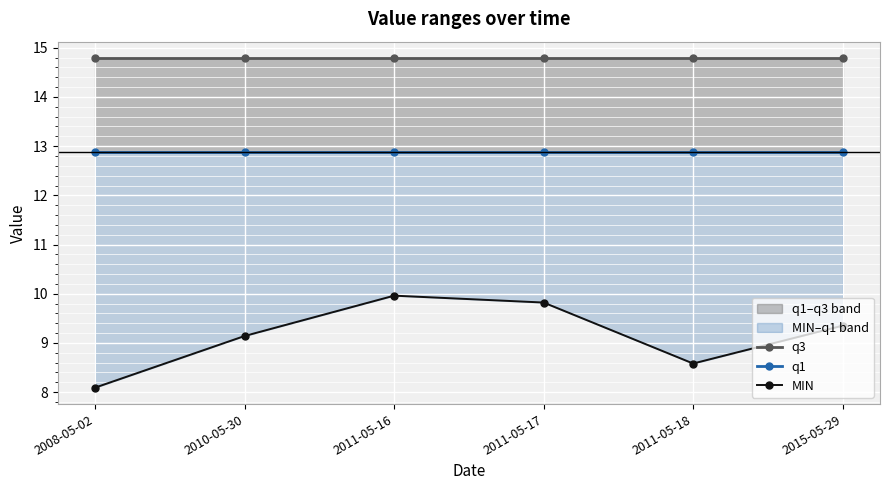

What is the difference between the highest and lowest values at 2011-05-16?

4.8